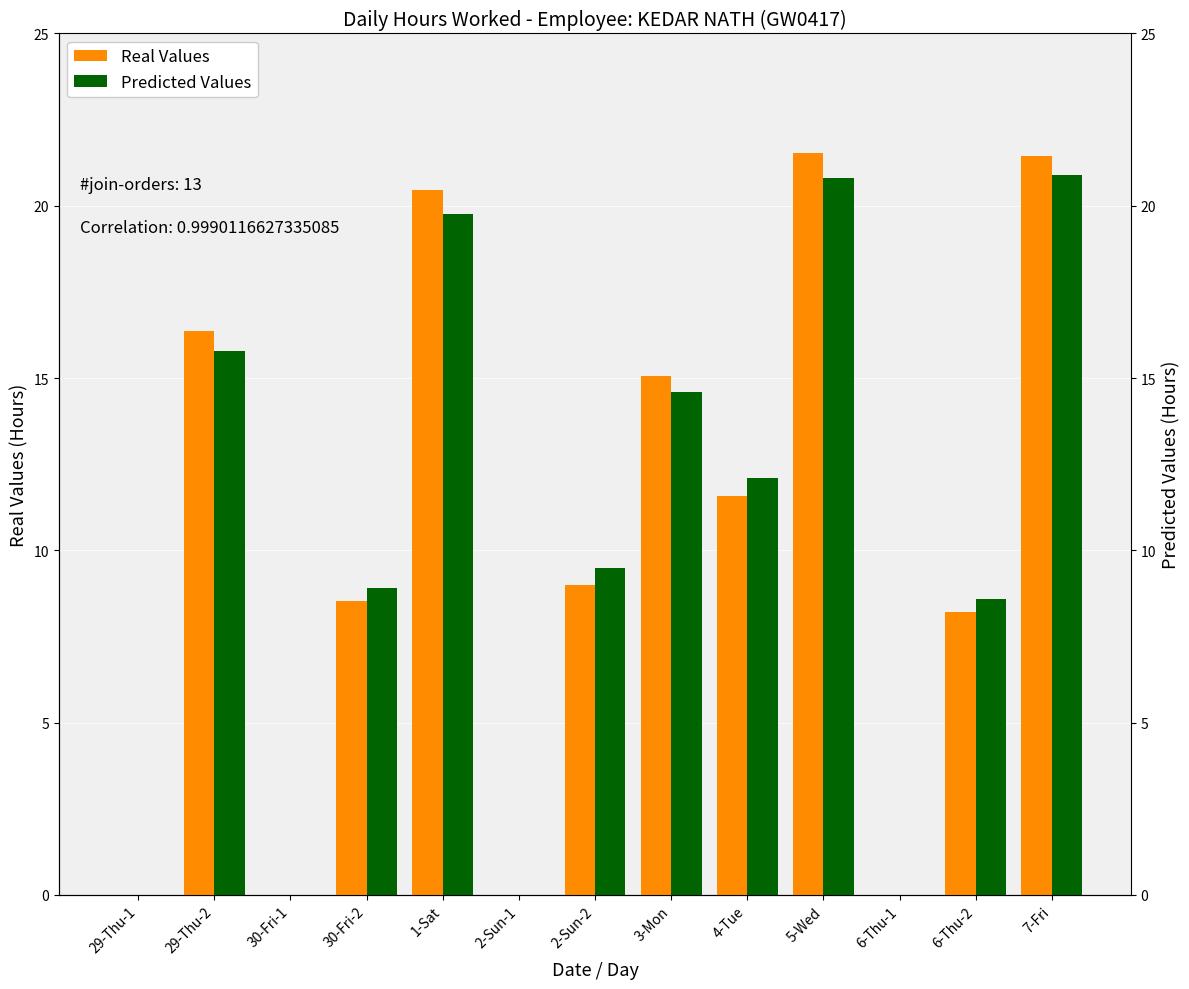

The value of Real Values at 6-Thu-2 is 8.2. True or false?

True